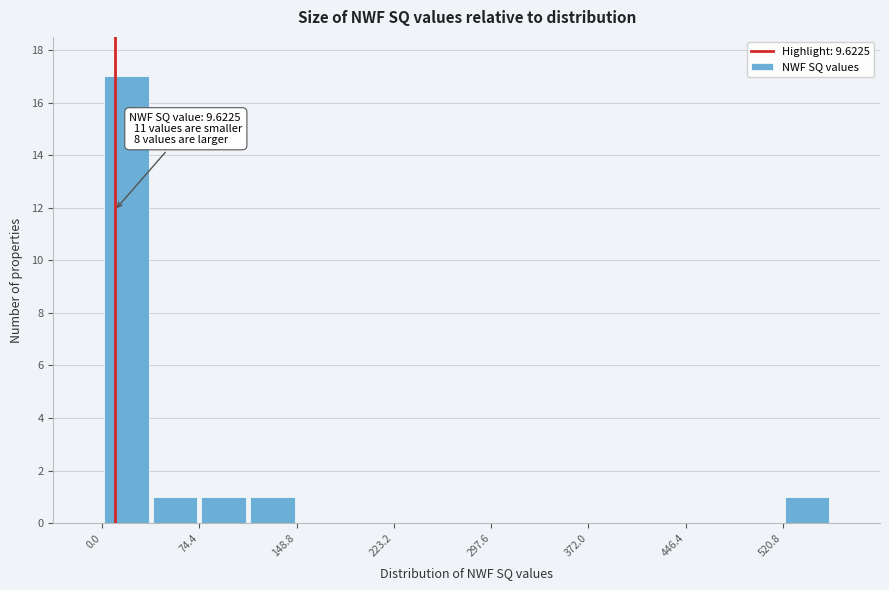

Around what value on the x-axis is the tallest bar? Give the approximate position of its centre, as read against the axis.

20